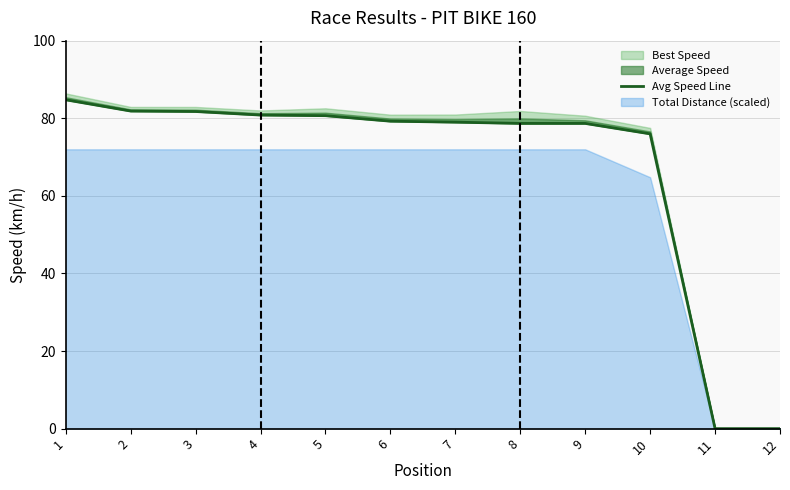

What is the difference between the maximum and minimum values?

84.8